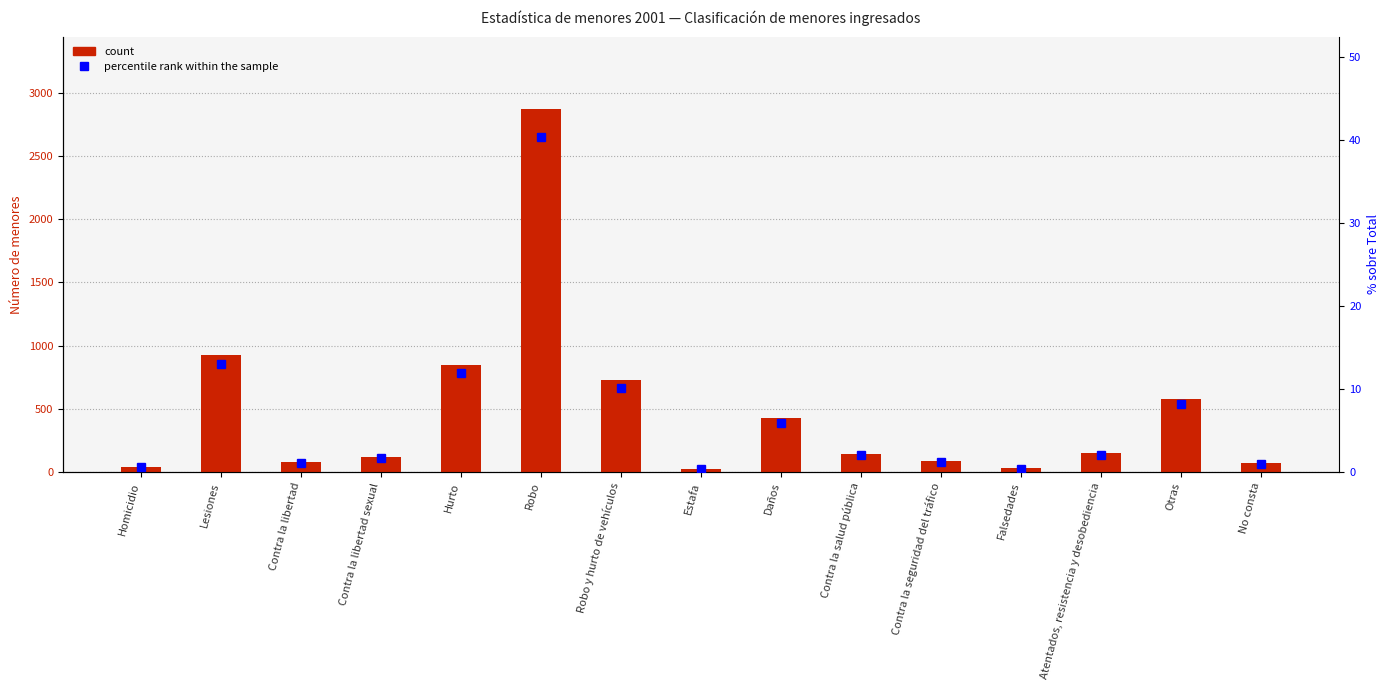

What is the greatest value displayed?

2871.0